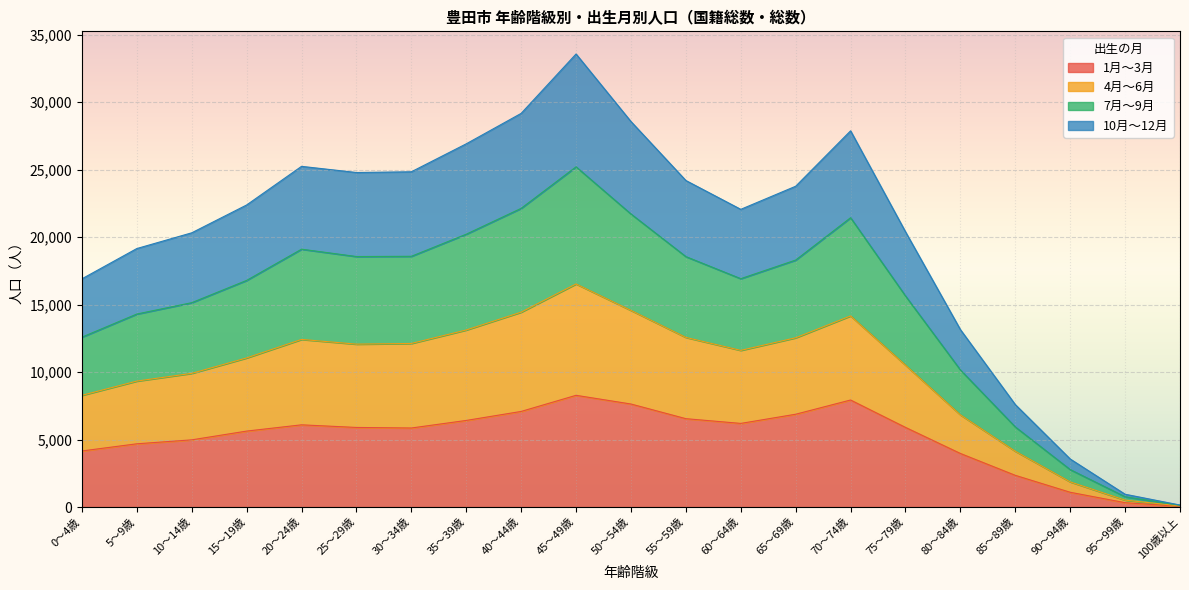

Between 40～44歳 and 65～69歳, which is larger?

40～44歳